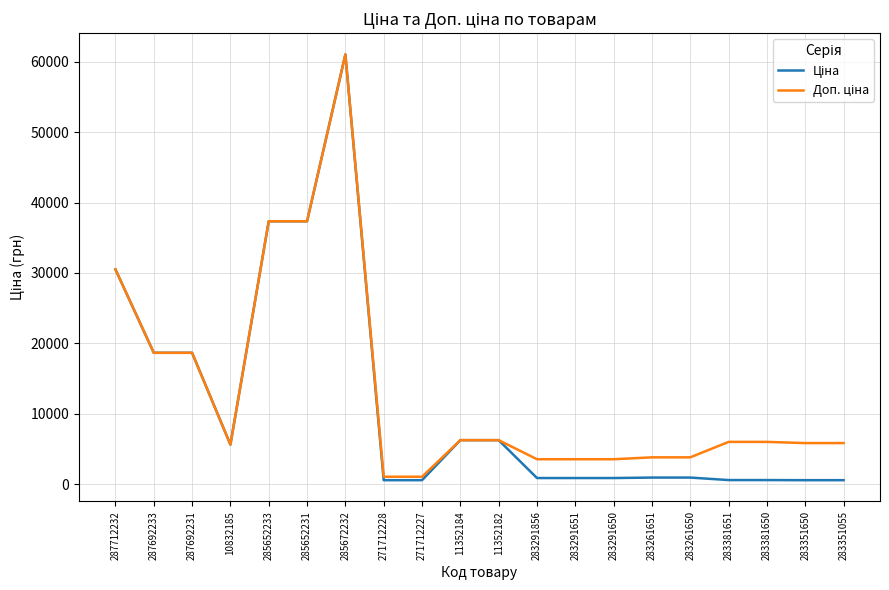

What position from the left is 287692233?

2